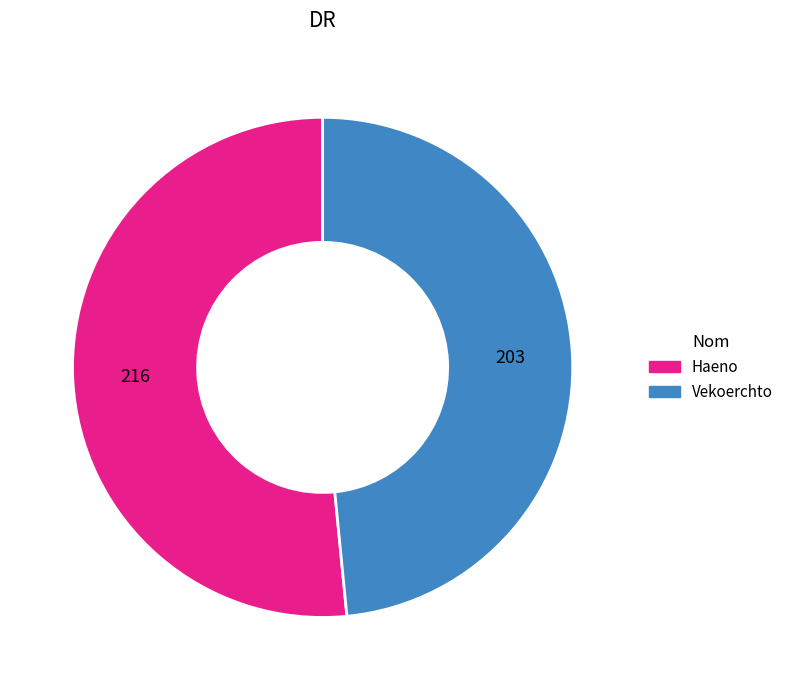

True or false: Haeno accounts for 61% of the total.

False